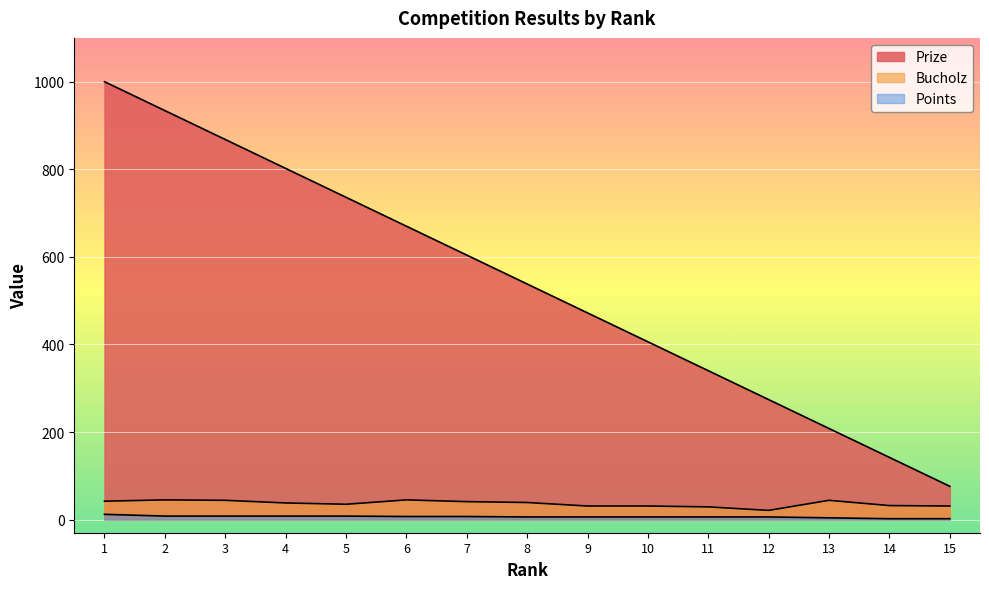

What is the smallest value displayed?

2